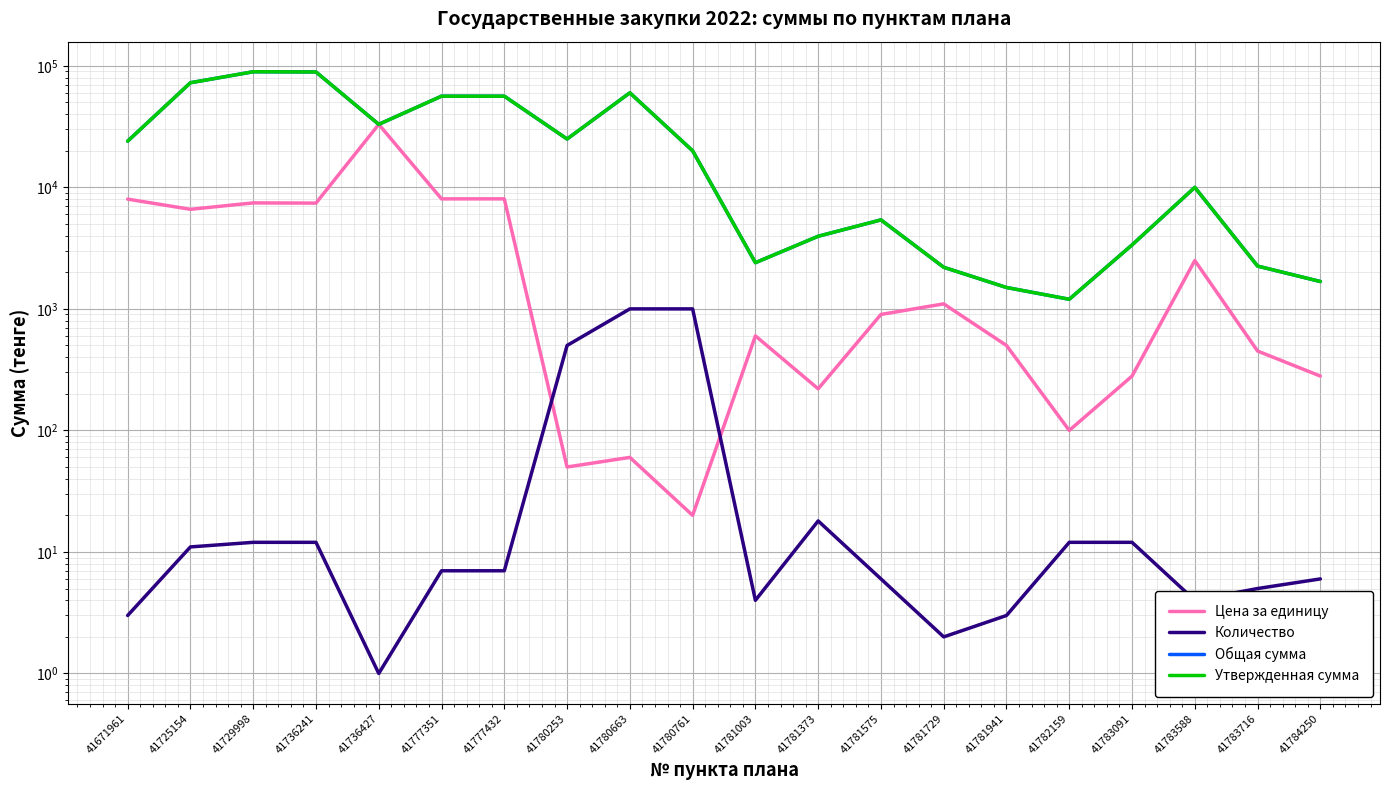

True or false: Цена за единицу has a value of 2500 at 41783588.

True